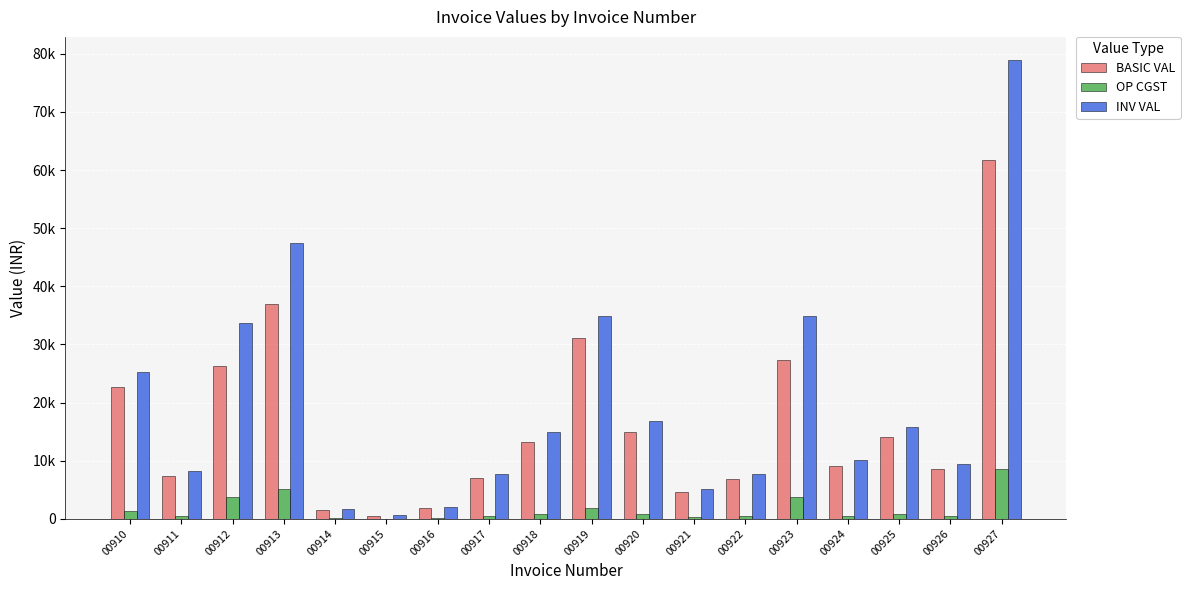

What are all the series names shown in the legend?

BASIC VAL, OP CGST, INV VAL